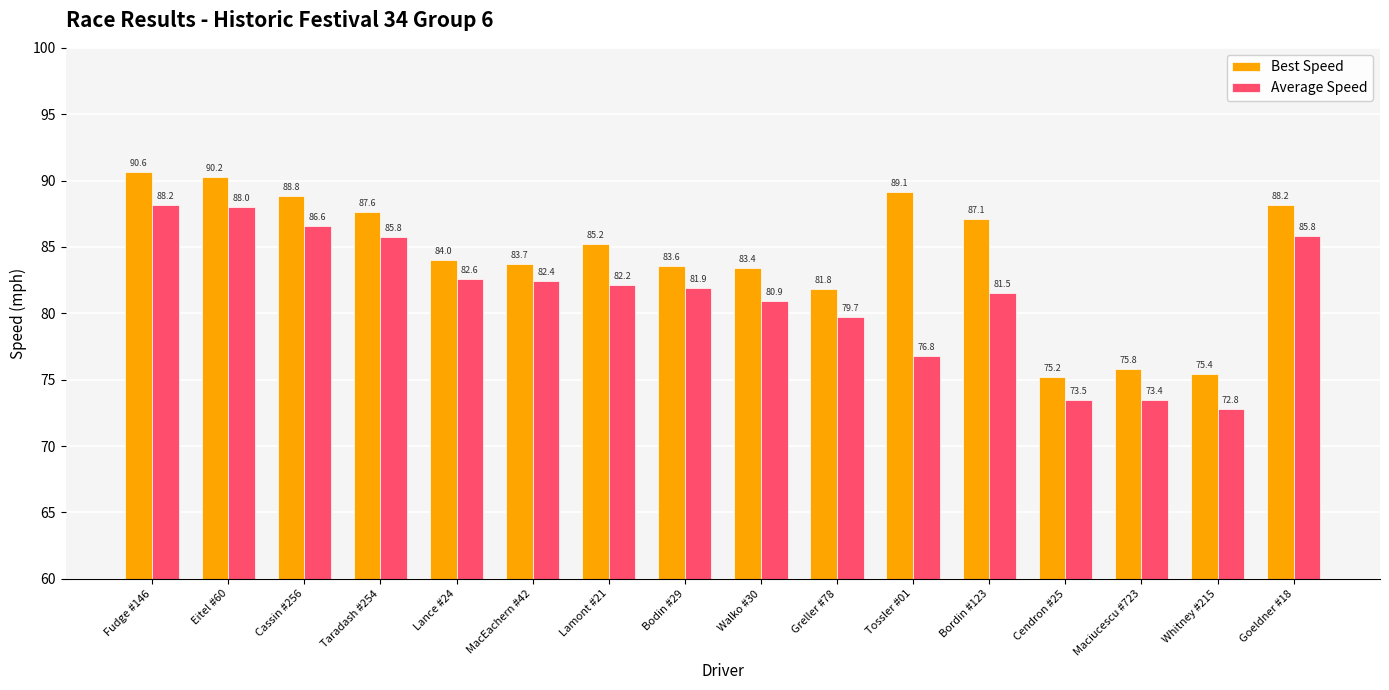

What is the difference between the maximum and minimum values in the Best Speed series?

15.4